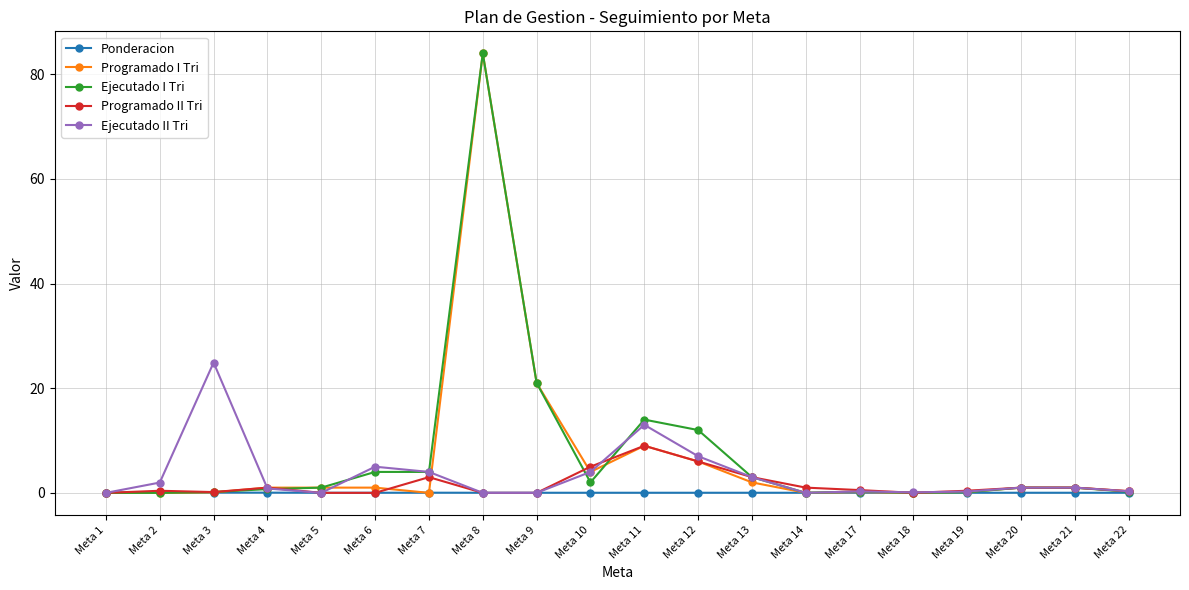

What is the value of the Ejecutado II Tri point at the 16th from the left?

0.1